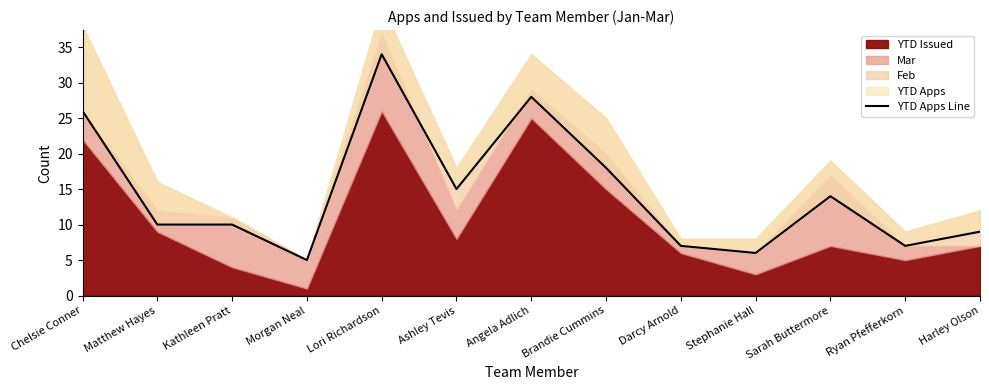

Which label corresponds to the smallest value in the chart?

Morgan Neal